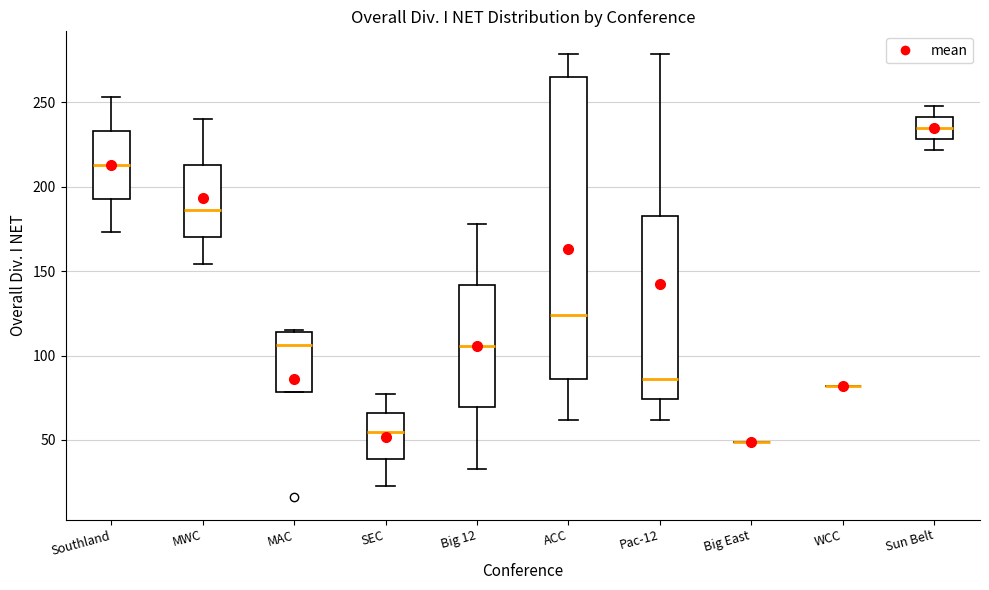

Reading left to right, read every box against the y-axis: the position of its median line, the range the box covers, and the ends of its whiskers. The values are not printed on the chart, so give them approximately, as read against the axis.

Southland: median 215, box 195 to 235, whiskers 175 to 255
MWC: median 185, box 170 to 215, whiskers 155 to 240
MAC: median 105, box 80 to 115, whiskers 80 to 115
SEC: median 55, box 40 to 65, whiskers 25 to 75
Big 12: median 105, box 70 to 140, whiskers 35 to 180
ACC: median 125, box 85 to 265, whiskers 60 to 280
Pac-12: median 85, box 75 to 185, whiskers 60 to 280
Big East: box collapsed to a line at 50, whiskers 50 to 50
WCC: box collapsed to a line at 80, whiskers 80 to 80
Sun Belt: median 235, box 230 to 240, whiskers 220 to 250